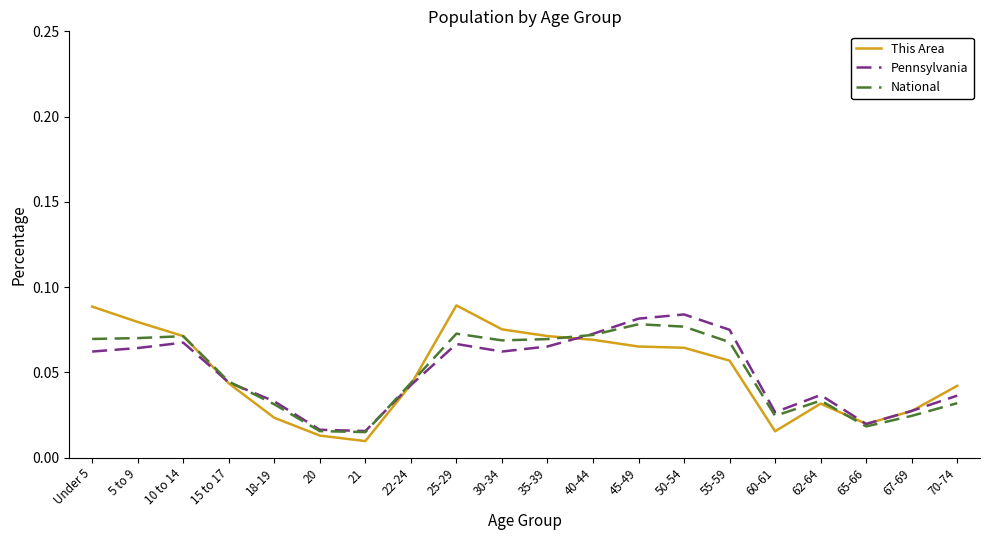

How many intersections are there between National and Pennsylvania?

3